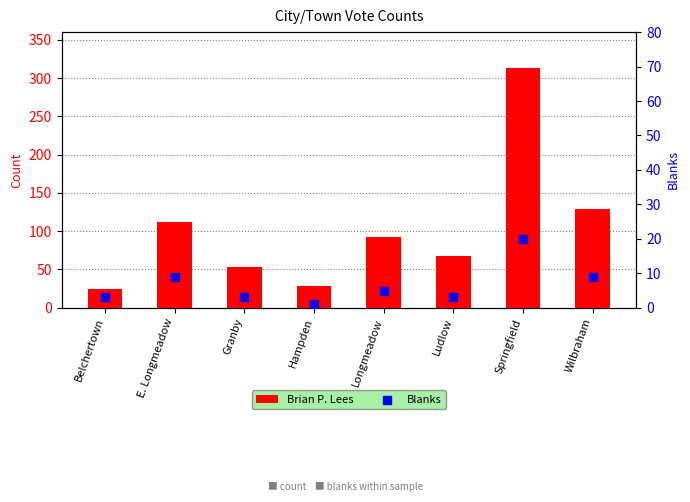

Which series reaches the minimum Y coordinate?

Blanks